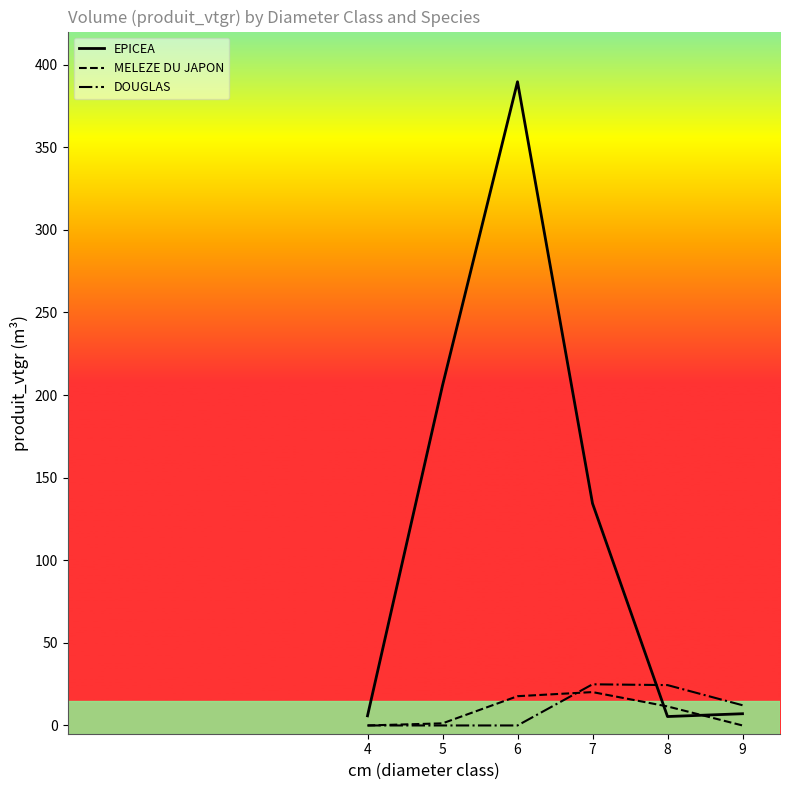

What is the highest value of the MELEZE DU JAPON series?

20.2